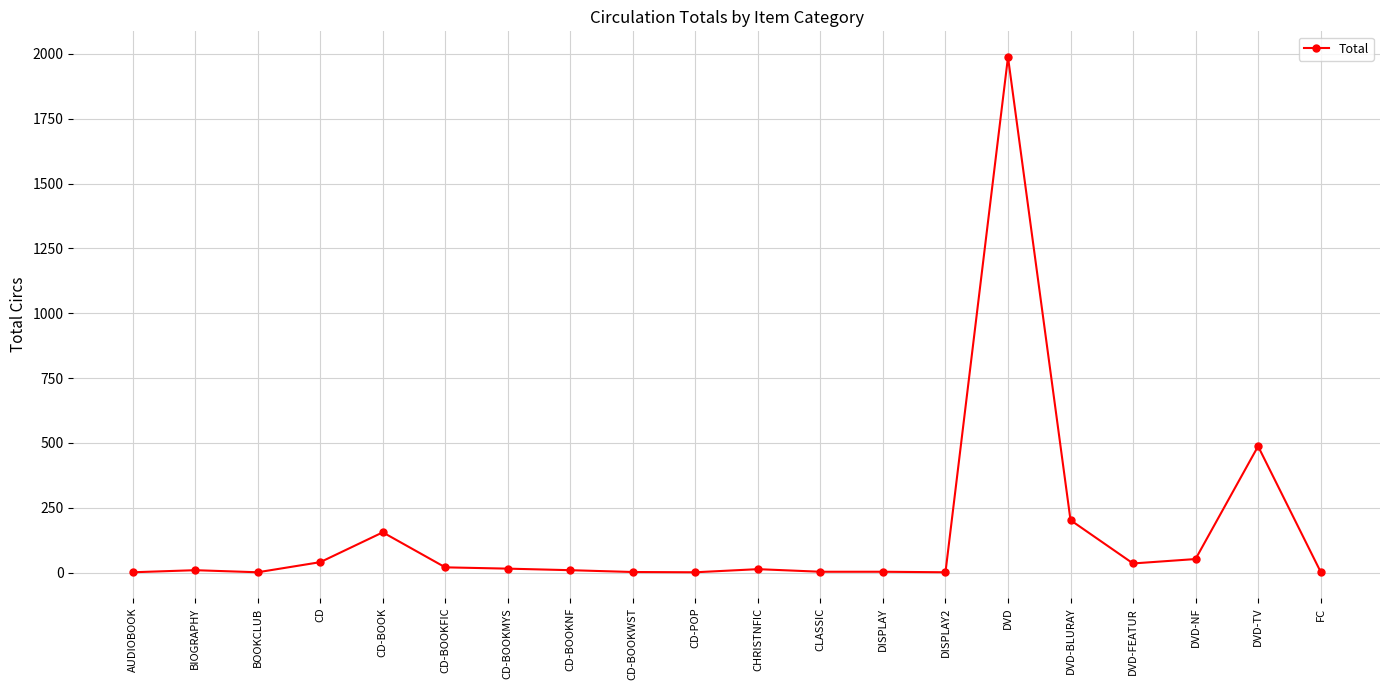

What is the difference between the values at CD and AUDIOBOOK?

39